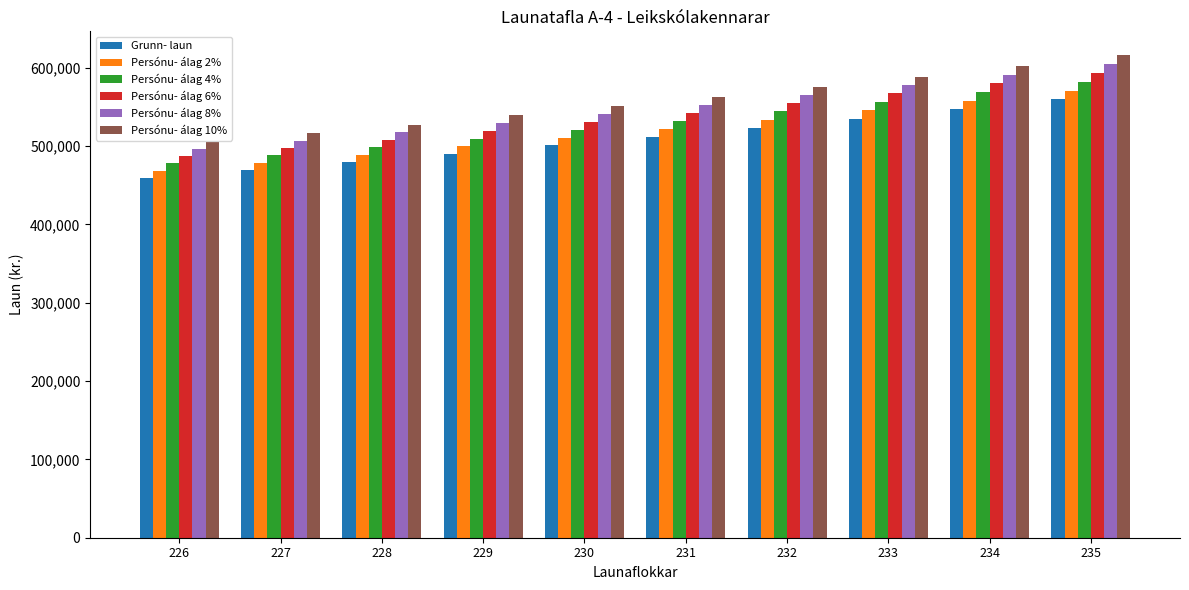

What is the difference between the maximum and minimum values in the Persónu- álag 4% series?

104162